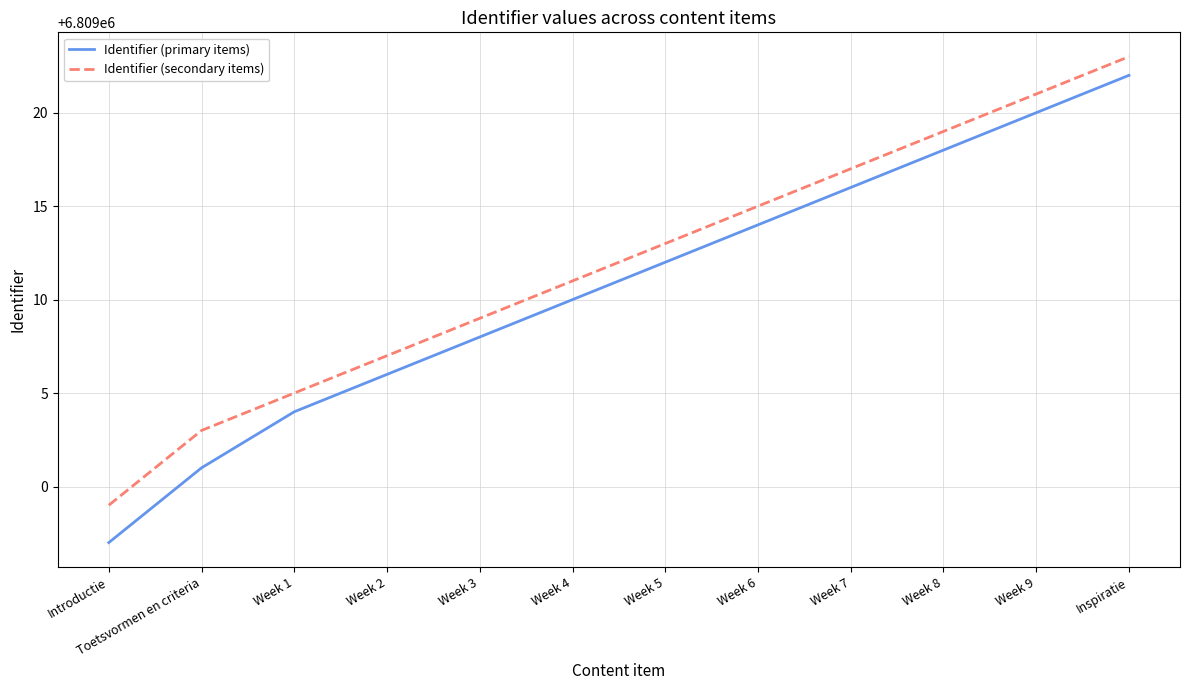

True or false: Identifier (primary items) and Identifier (secondary items) cross at least once.

False